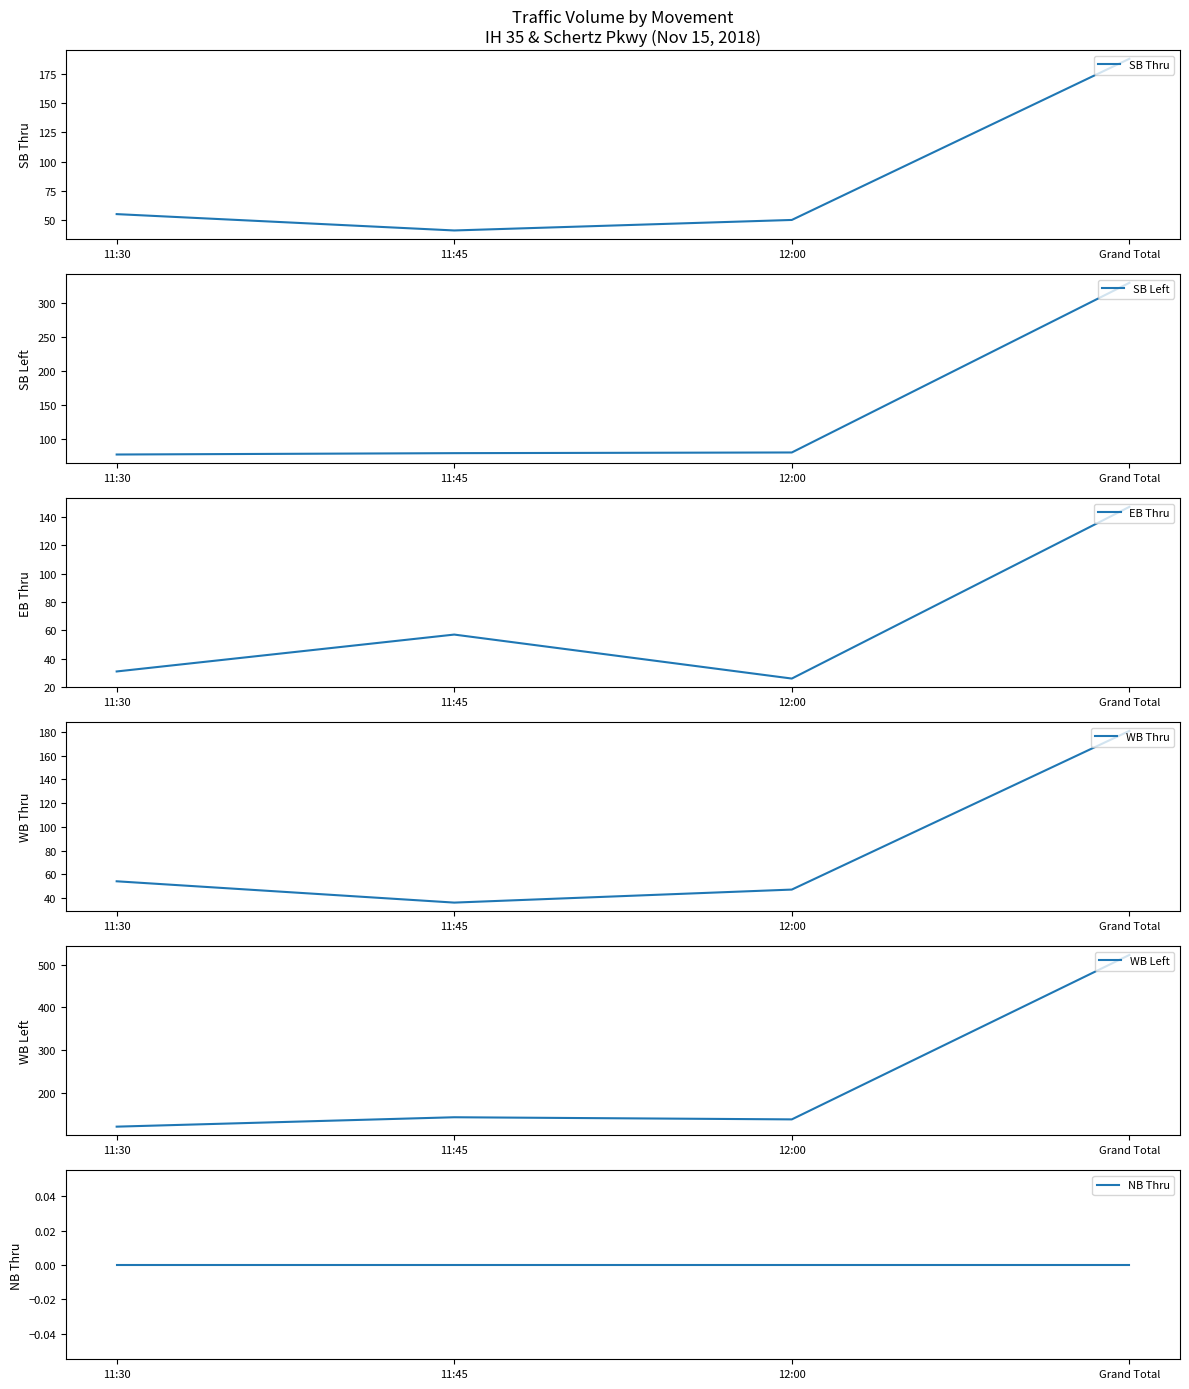

True or false: WB Left and SB Thru intersect in this chart.

False